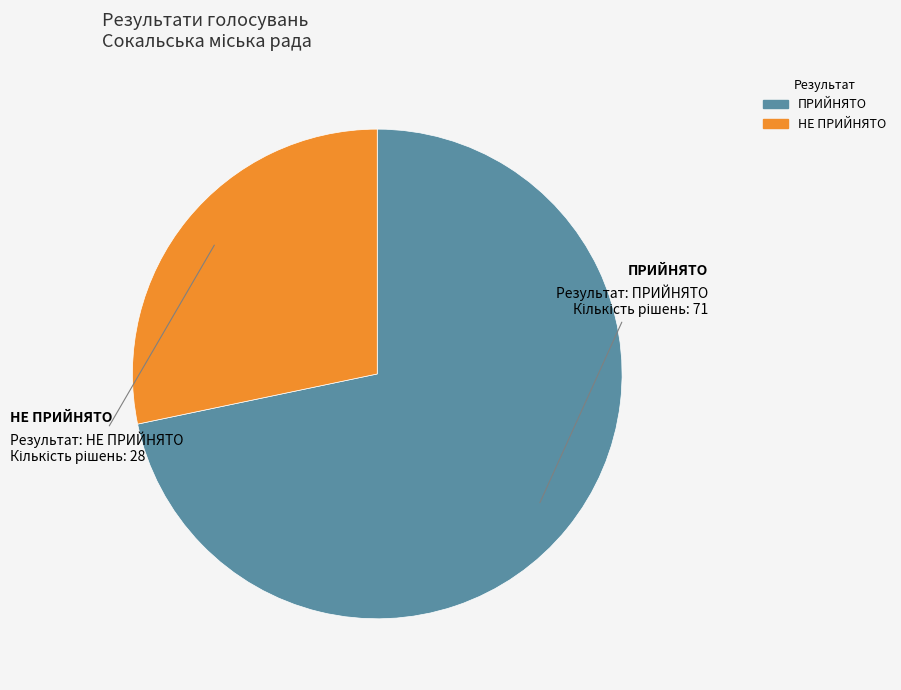

Which slice represents more than half of the pie?

ПРИЙНЯТО